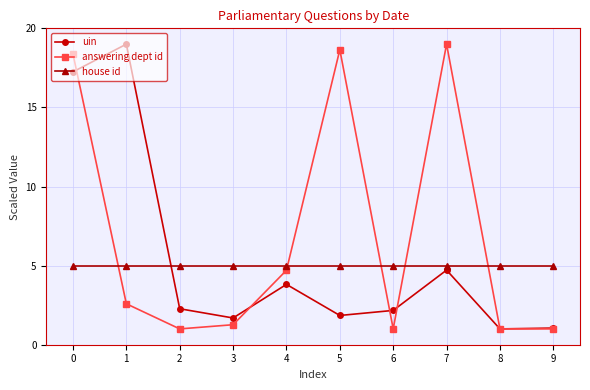

Is the value of answering dept id at 7 greater than the value of house id at 7?

Yes